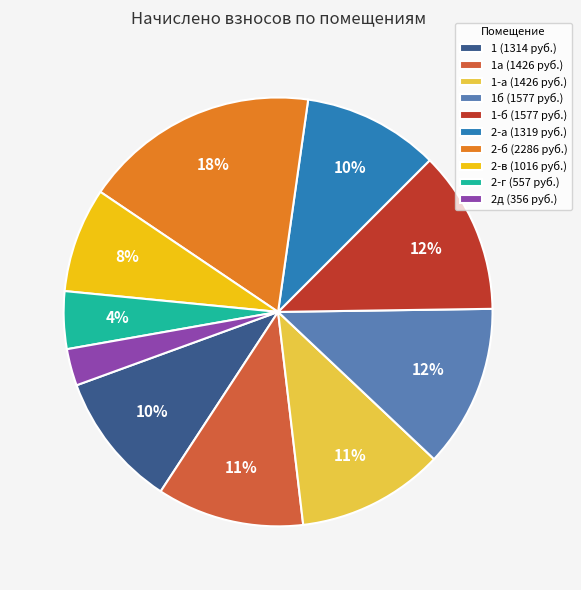

To the nearest percent, what is the difference between the 1-б (1577 руб.) and 2-а (1319 руб.) slice percentages?

2%